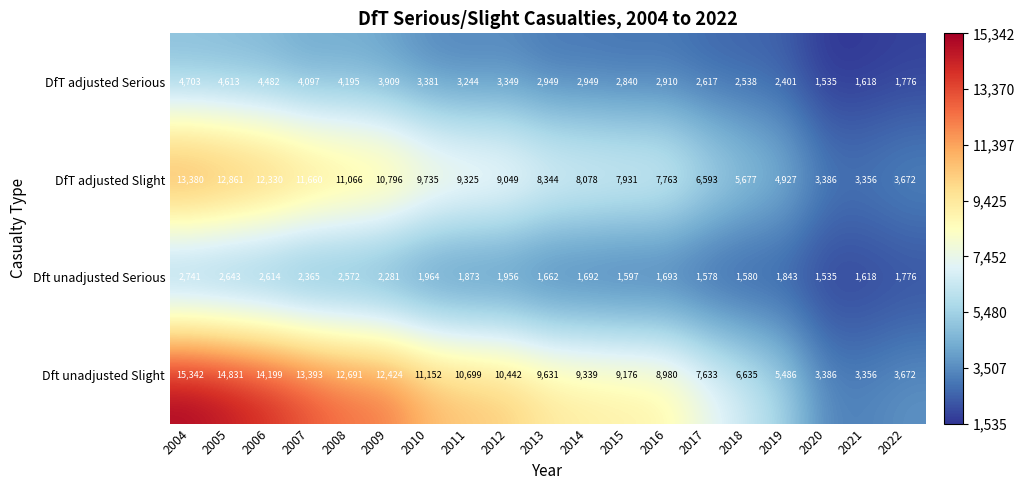

Read the Dft unadjusted Serious value at 2013.

1662